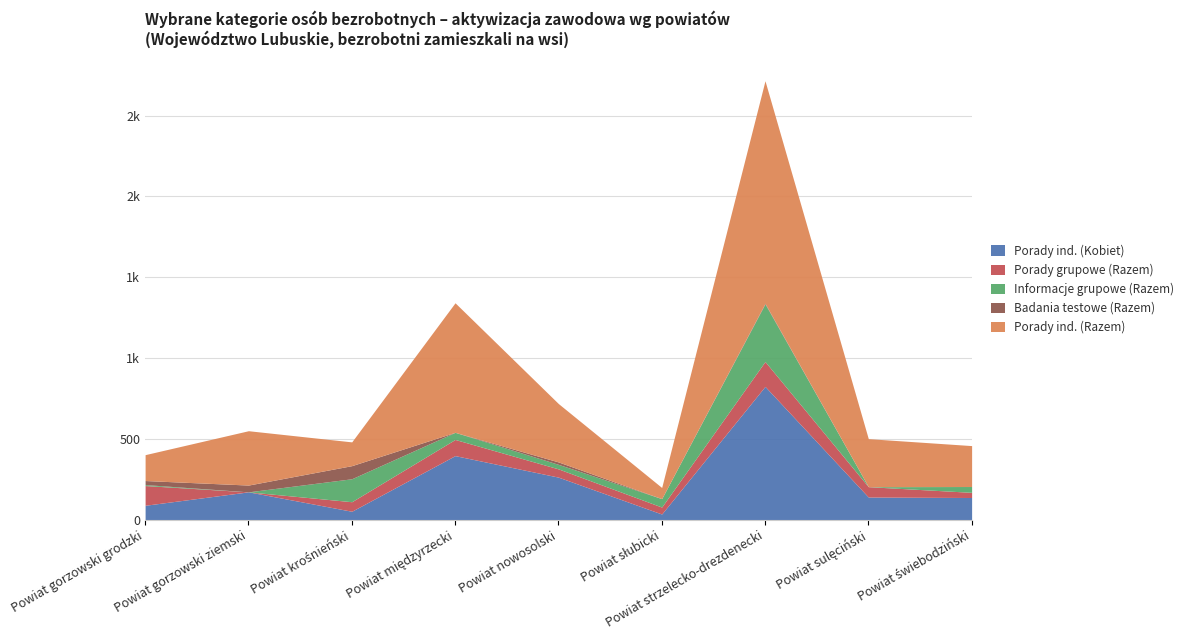

What value does the Badania testowe (Razem) series have at Powiat nowosolski?

15